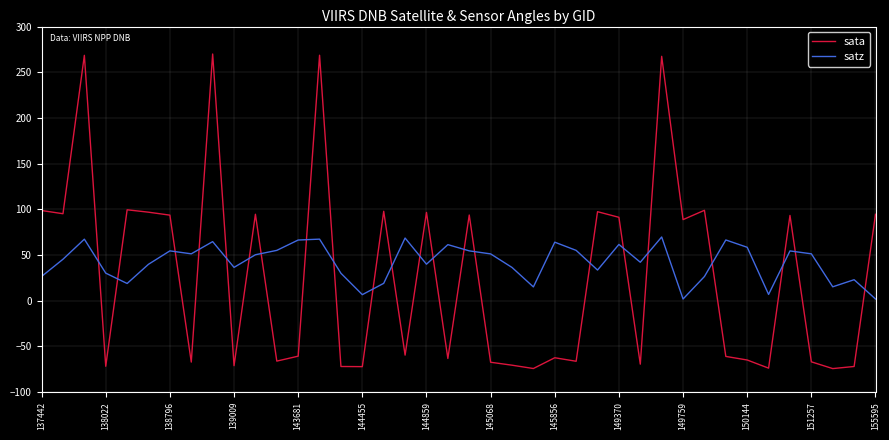

What is the average value of the satz series?

42.3